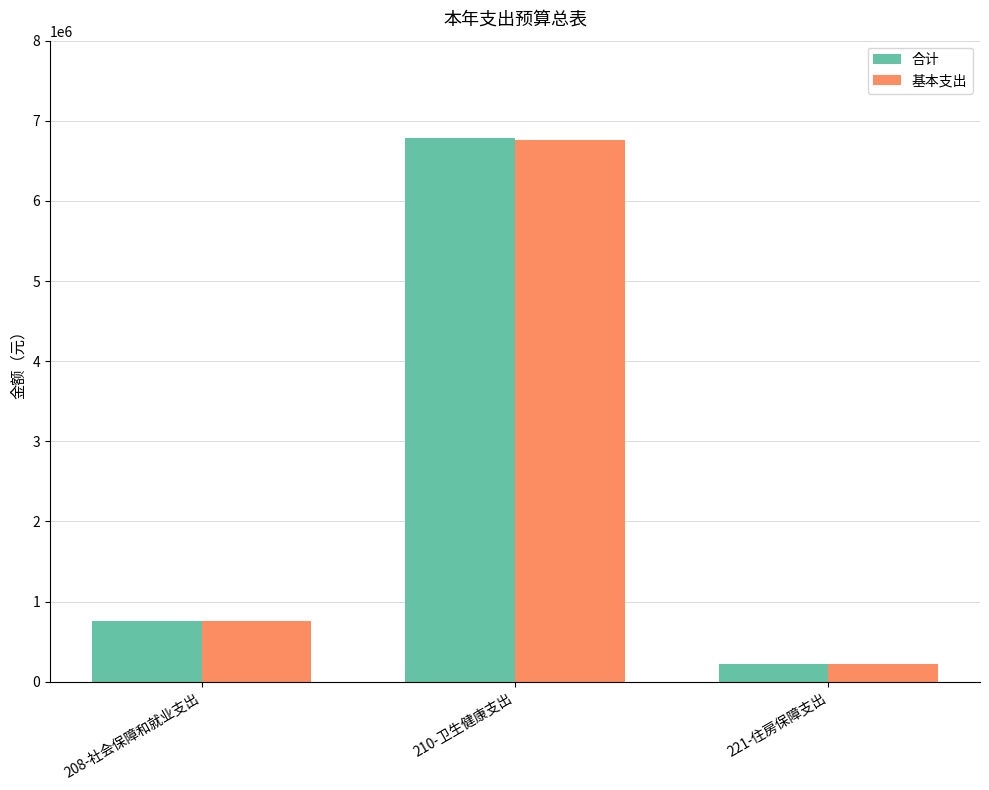

The value of 基本支出 at 208-社会保障和就业支出 is 755952.6. True or false?

True